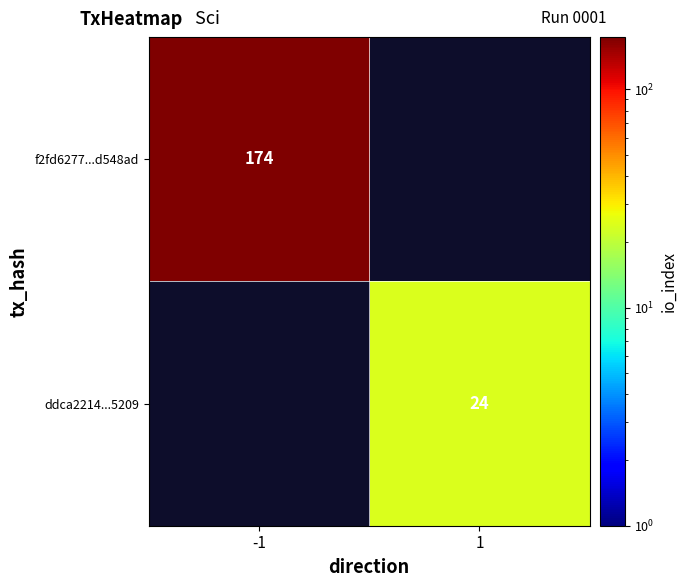

Is it true that ddca2214...5209 equals 24 at 1?

True